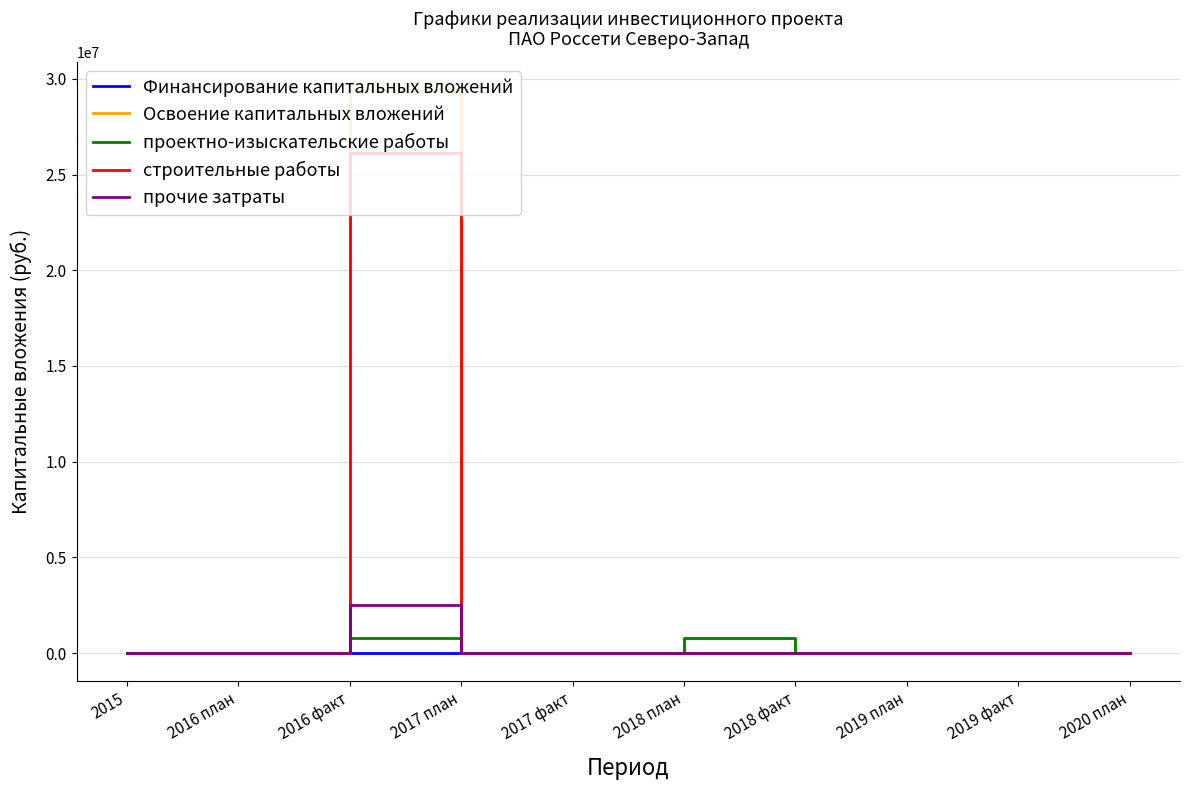

Which series has the widest spread of values?

Освоение капитальных вложений